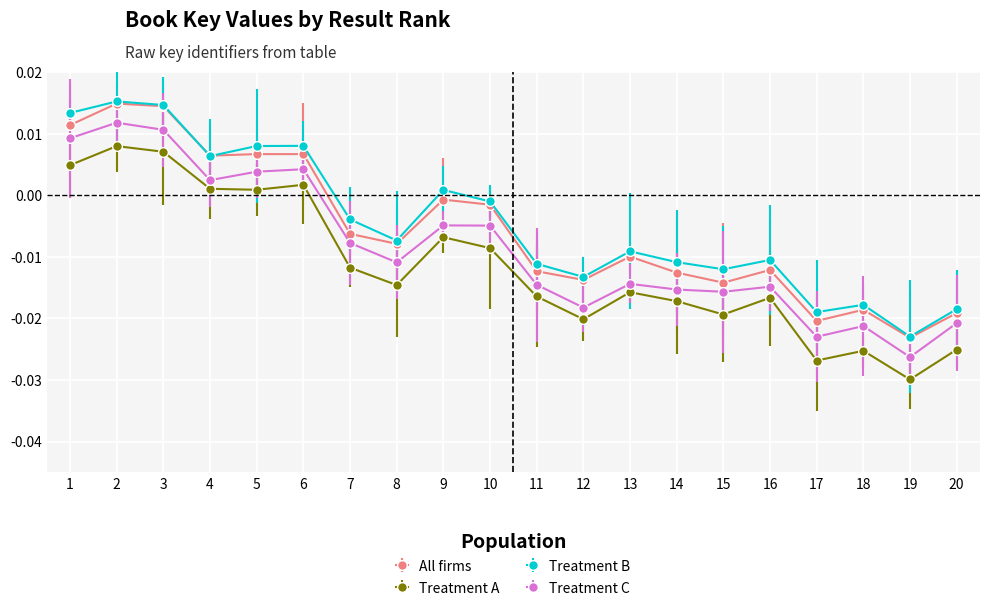

True or false: Treatment C and Treatment A cross at least once.

False